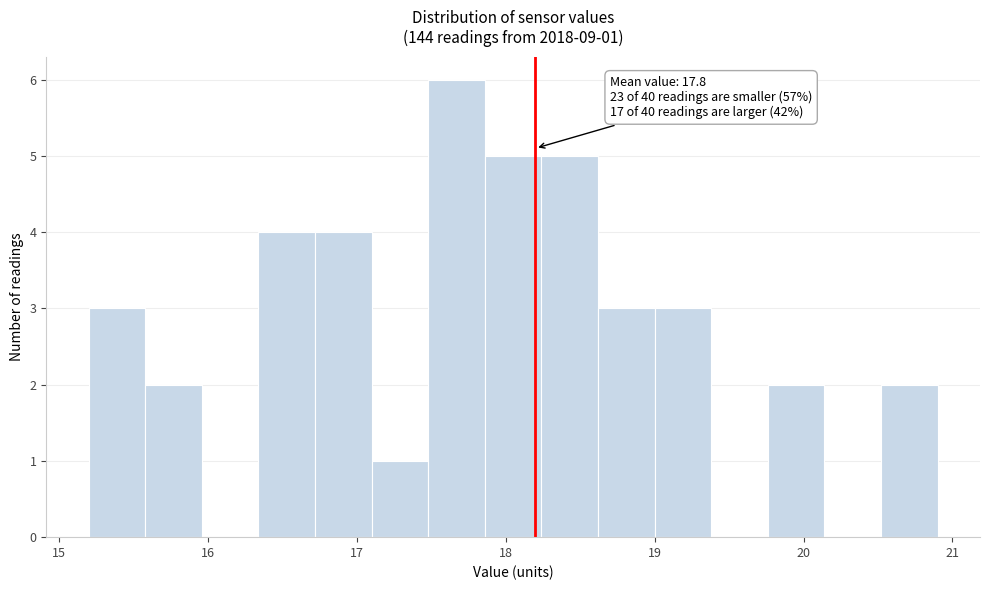

Around what value on the x-axis is the tallest bar? Give the approximate position of its centre, as read against the axis.

17.7